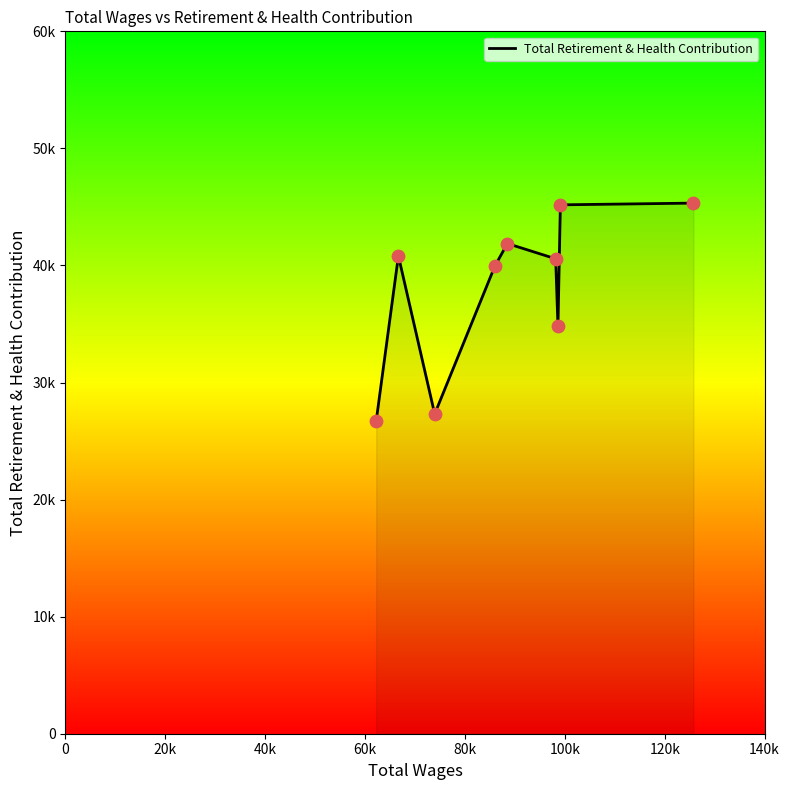

Is this an area chart (filled region under the line)?

Yes